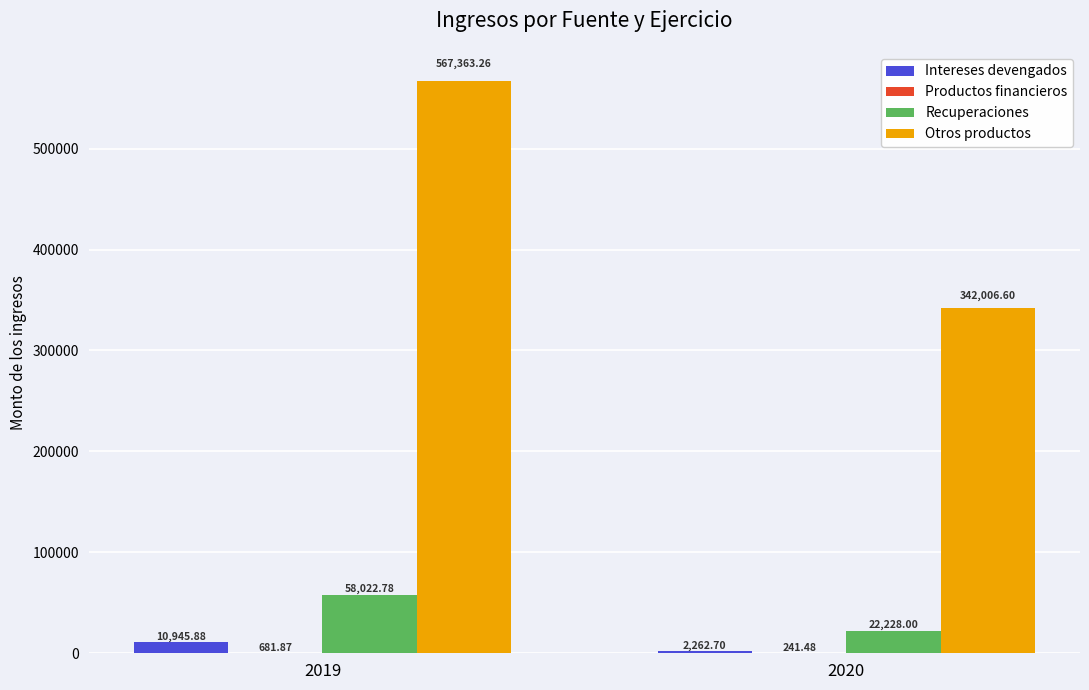

What is the highest value of the Recuperaciones series?

58022.8